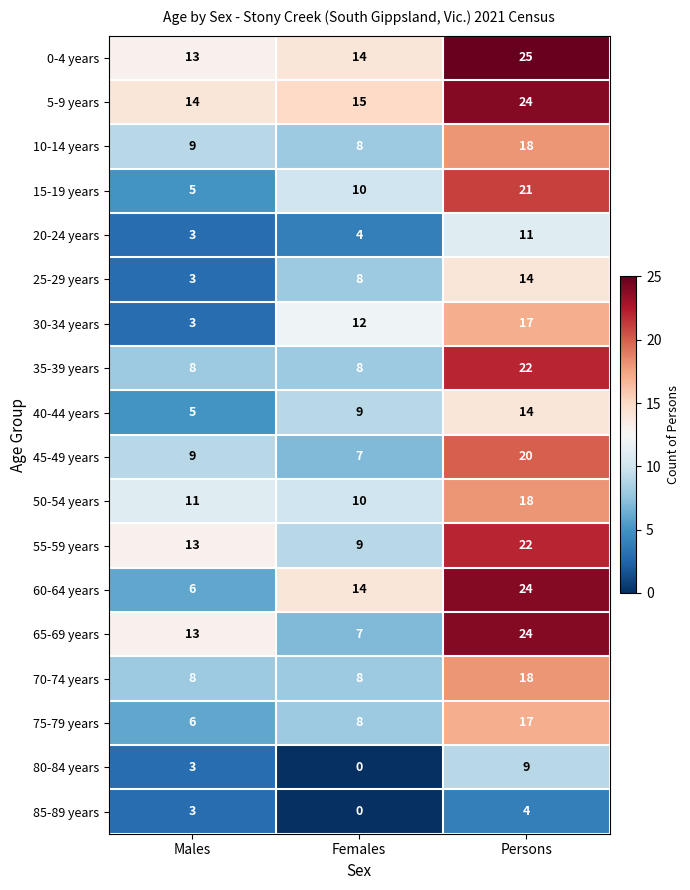

True or false: 45-49 years has a value of 7 at Persons.

False